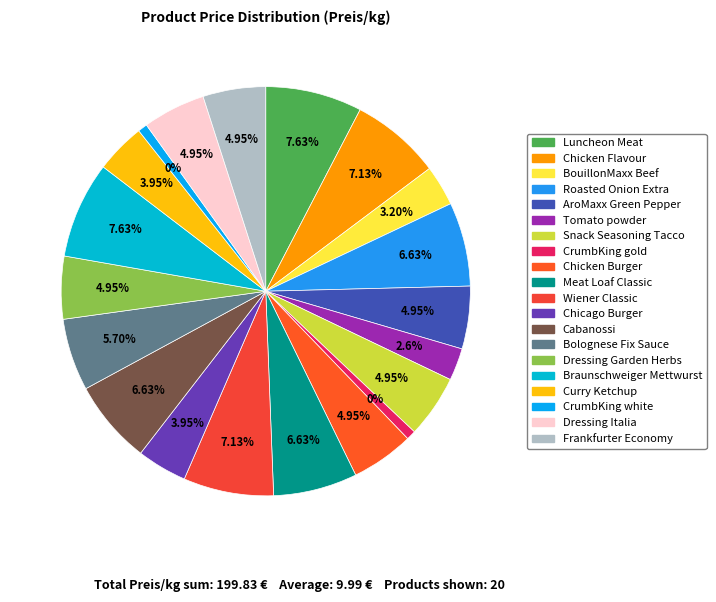

Does any single category account for the majority?

No